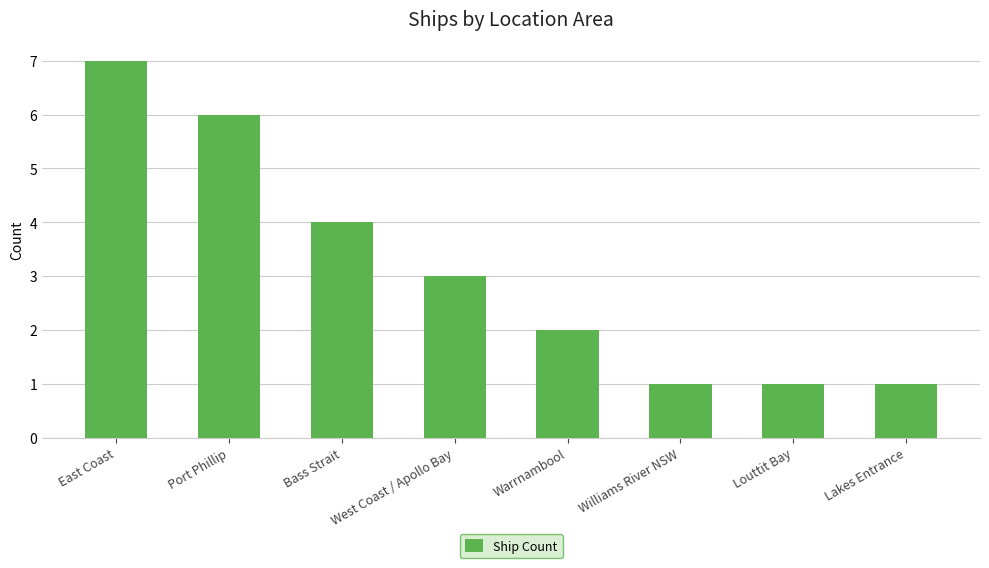

How many distinct data groups are displayed?

1